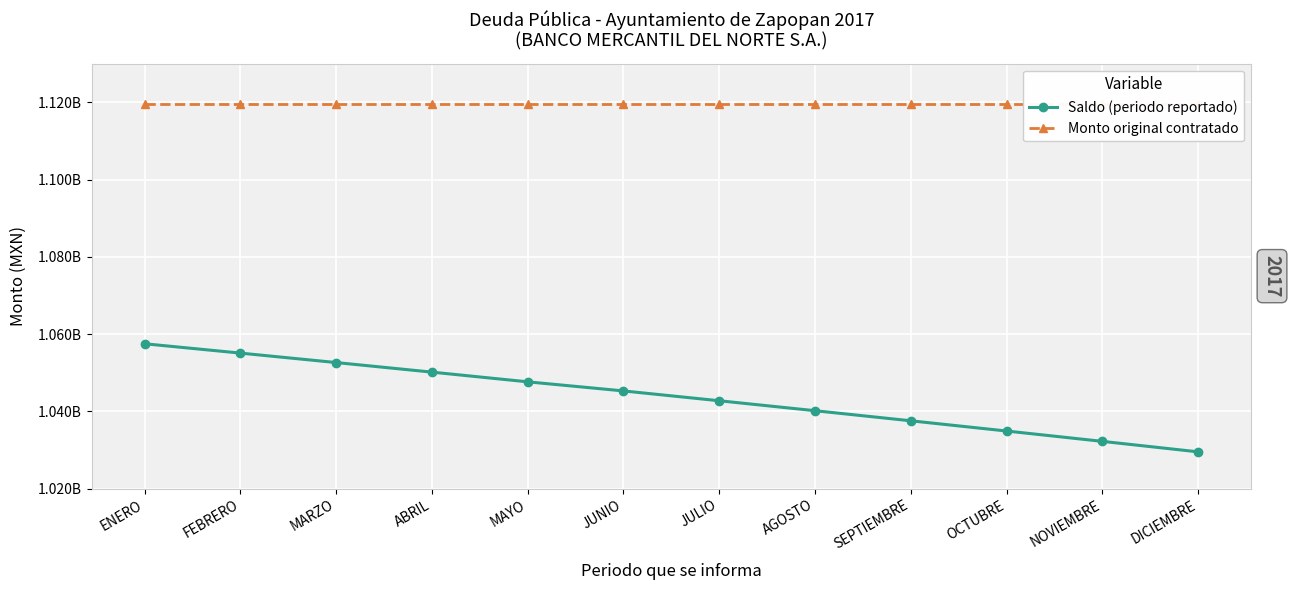

What is the label of the 3rd point from the left?

MARZO